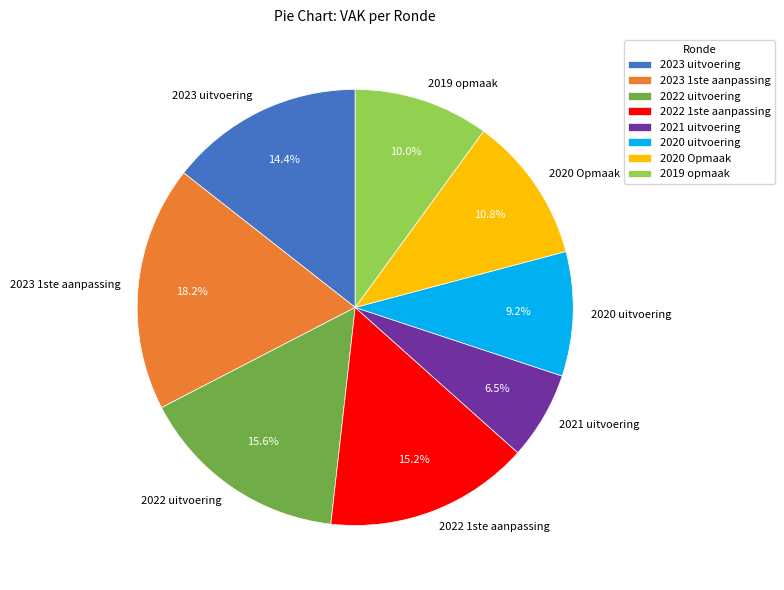

To the nearest percent, what is the difference between the largest and smallest slice percentages?

12%